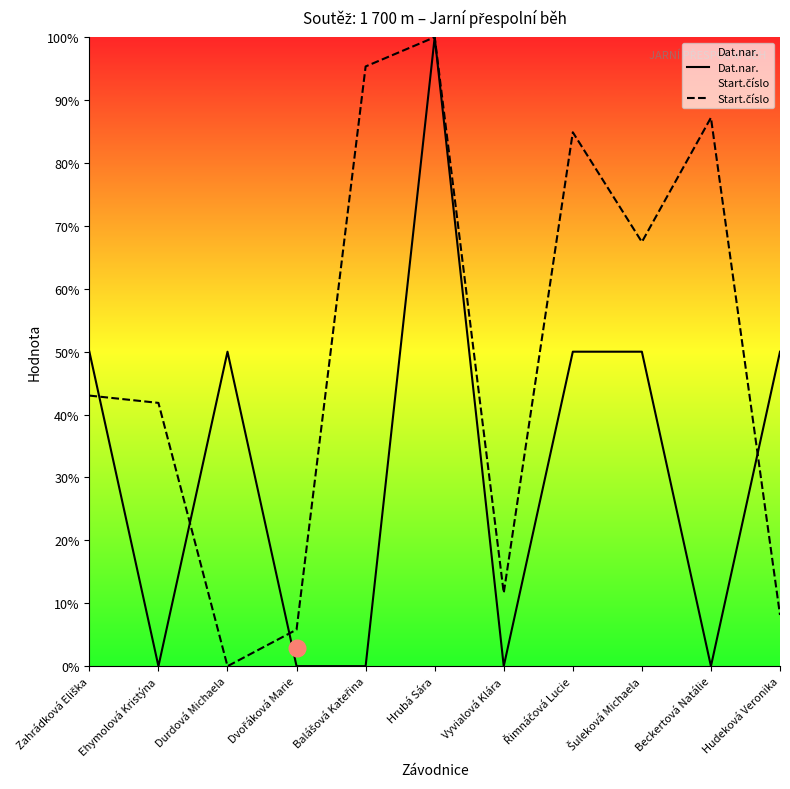

What is the average value of the Start.číslo series?

49.6